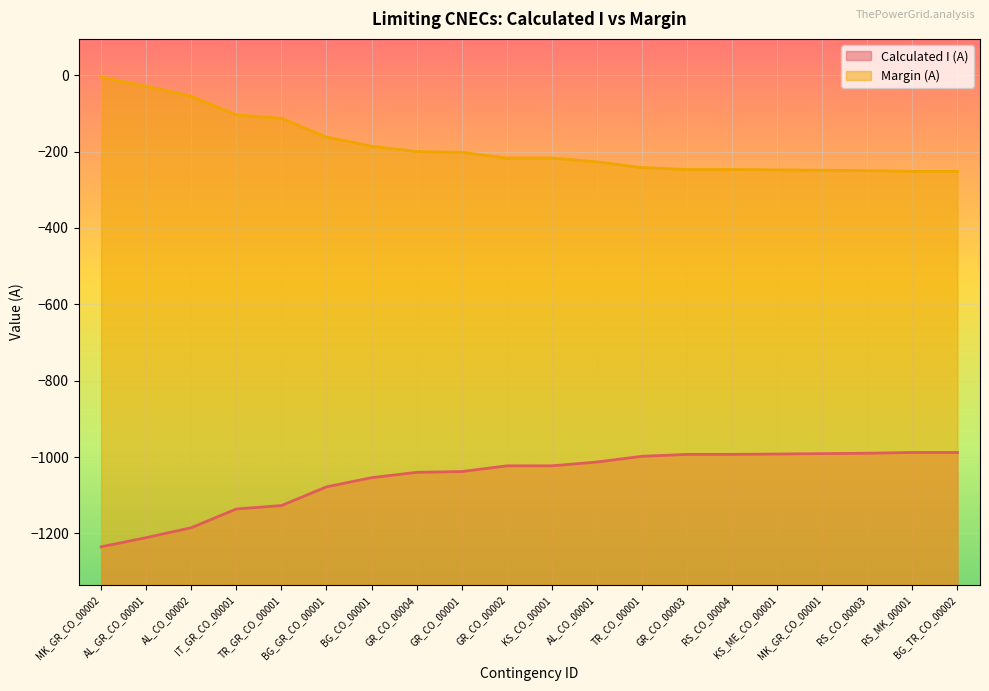

True or false: Margin (A) has more than 1 points higher than both neighbors.

False